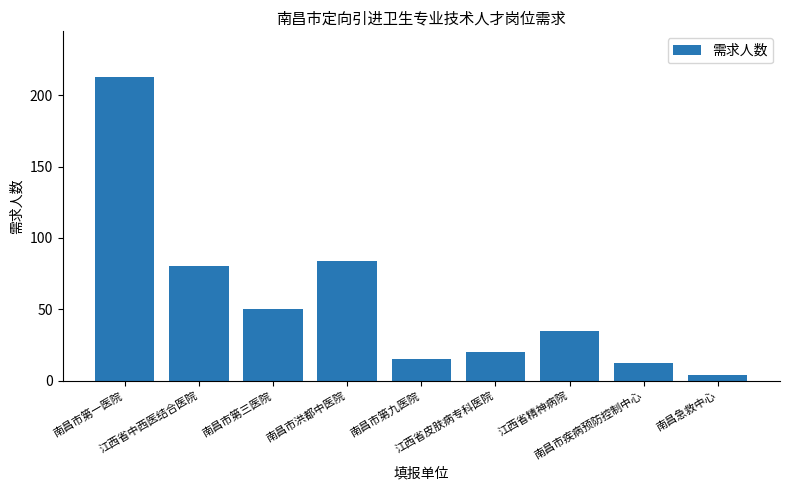

How many values are below 35?

4